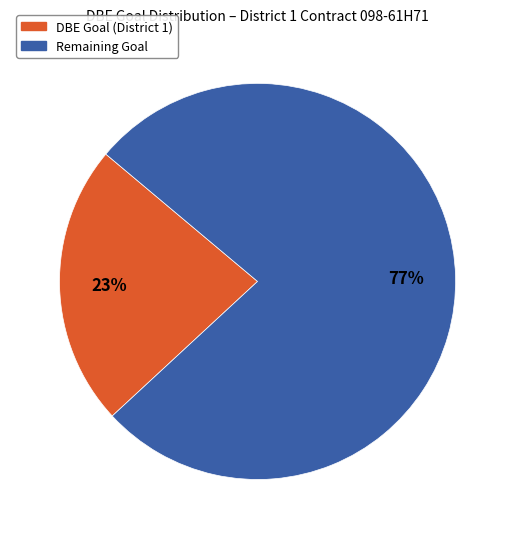

To the nearest percent, what is the difference between the Remaining Goal and DBE Goal (District 1) slice percentages?

54%